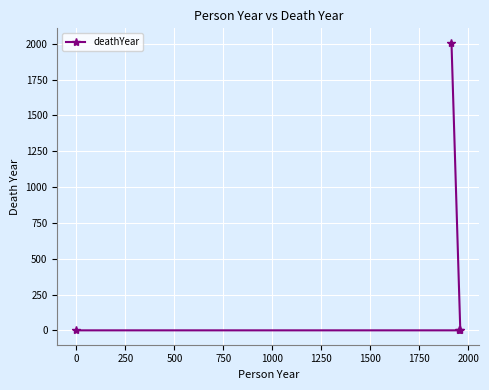

What is the maximum value shown in the chart?

2008